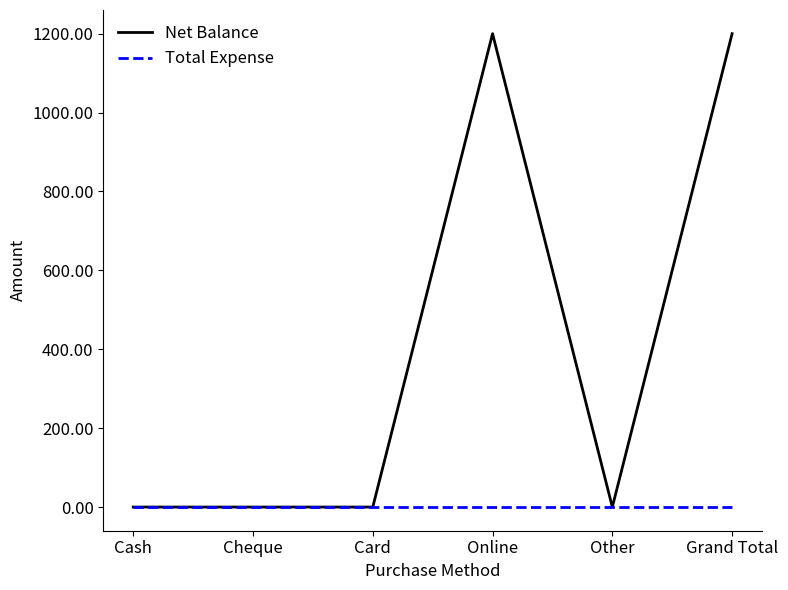

What is the maximum value for Net Balance?

1200